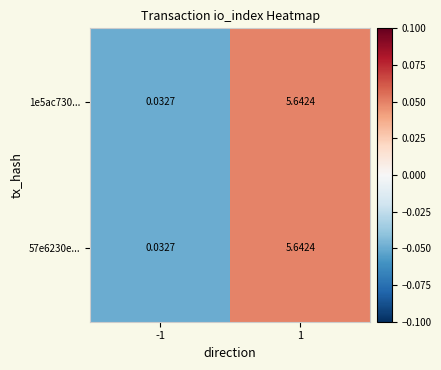

How many data points in 57e6230e... are above 5?

1